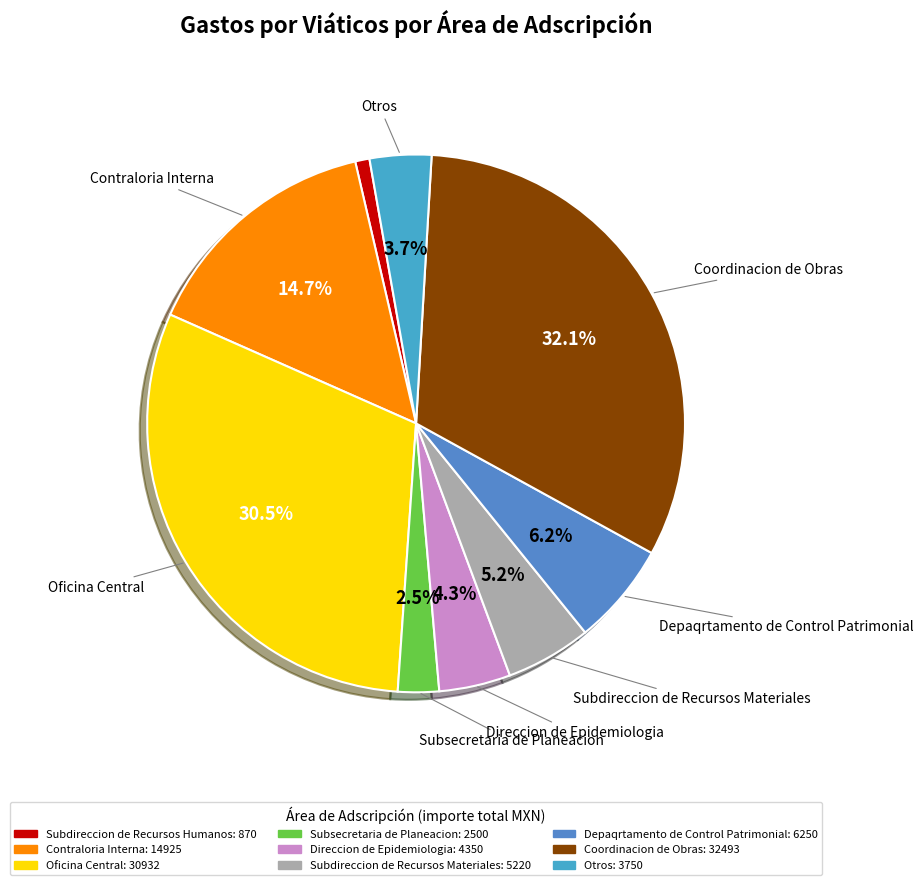

To the nearest percent, what is the difference between the largest and smallest slice percentages?

31%